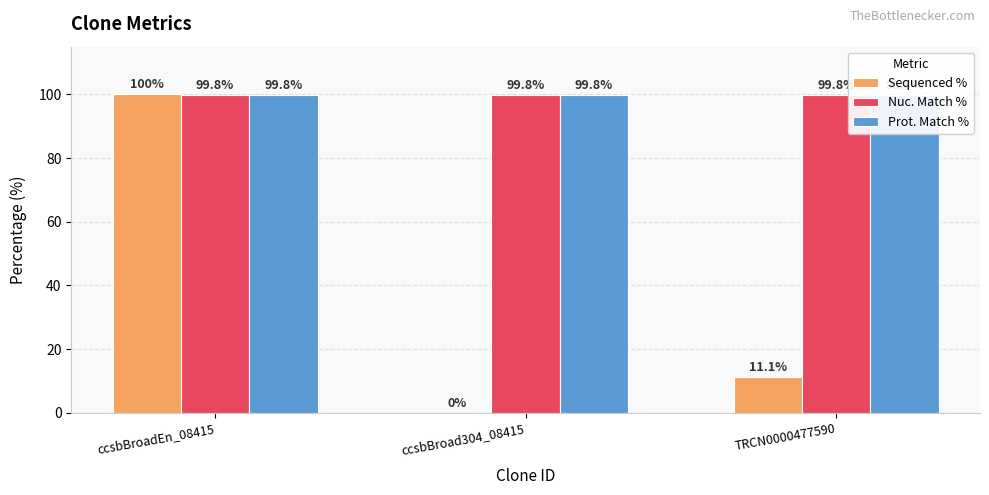

Which category has the highest value across all series?

ccsbBroadEn_08415